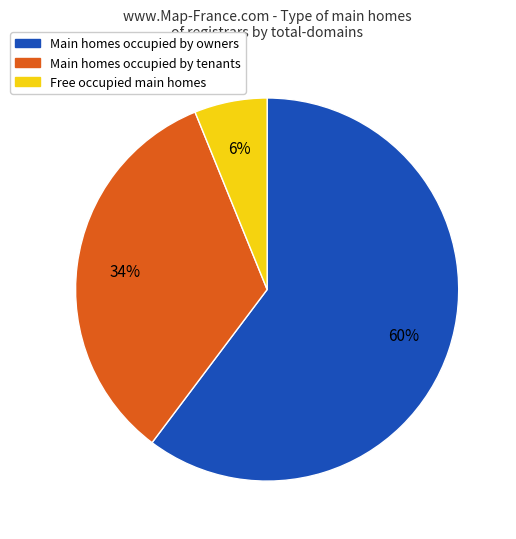

What percentage is the Free occupied main homes slice, to the nearest percent?

6%